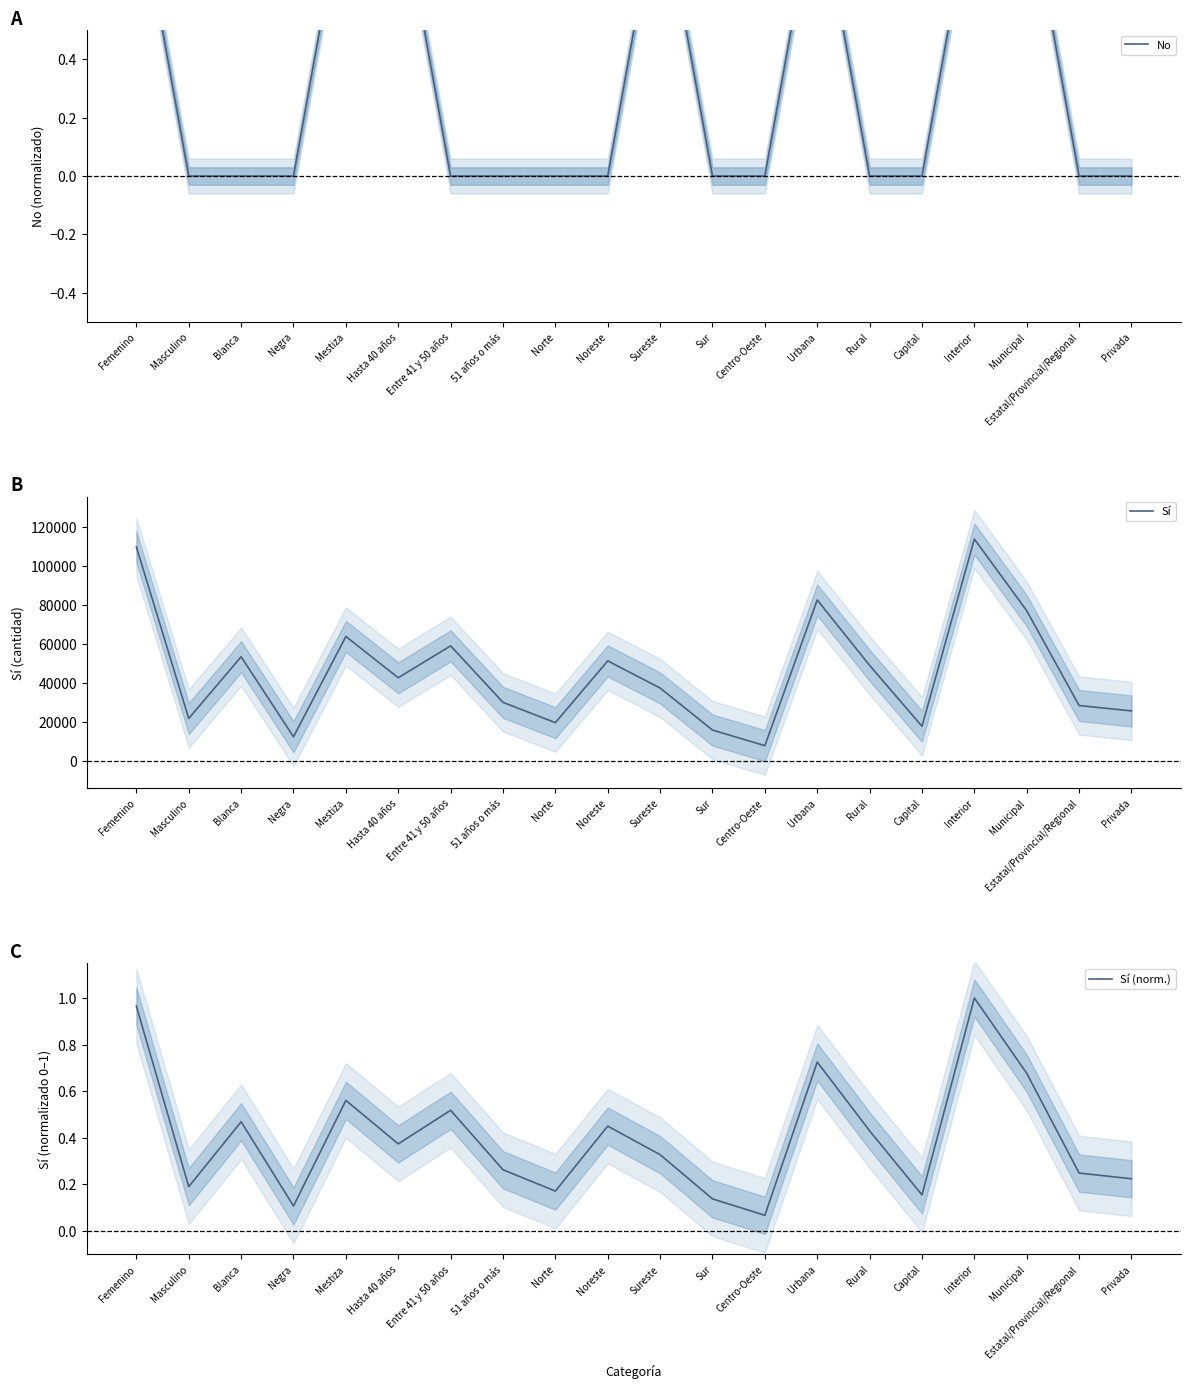

Which series ends up on top after the final intersection of No and Sí (norm.)?

Sí (norm.)